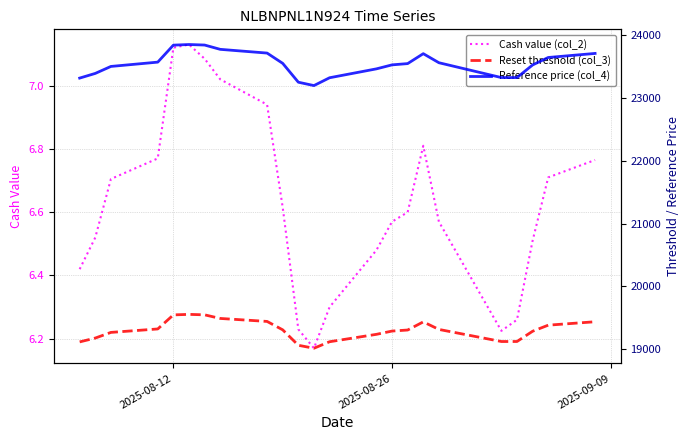

What is the value of the Cash value (col_2) point at the 3rd from the left?

6.7